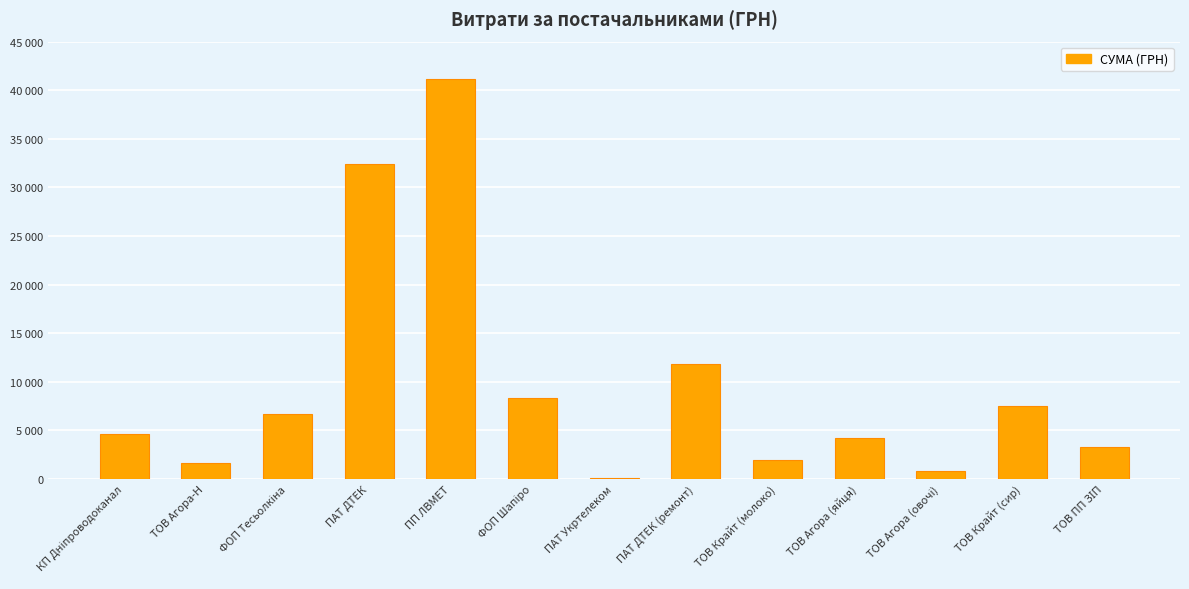

Are the bars horizontal?

No